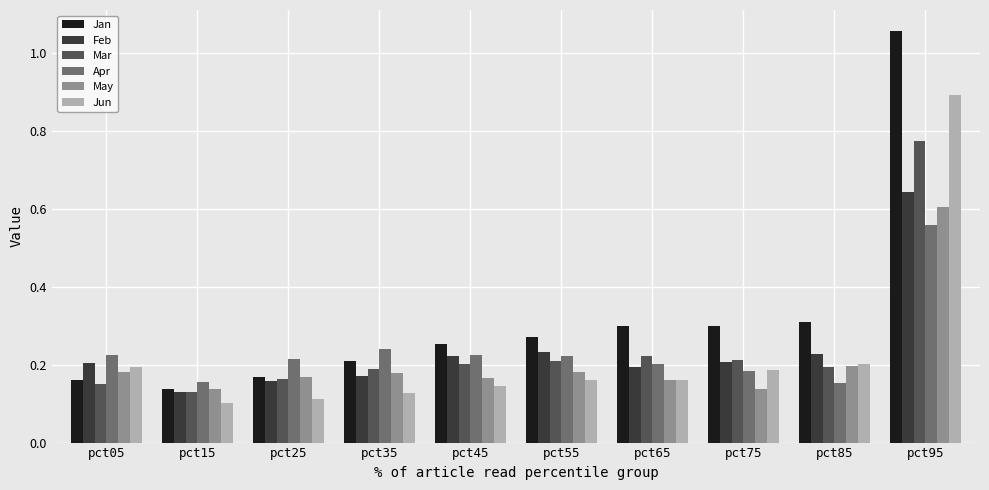

Which series changed the most between pct25 and pct95?

Jan